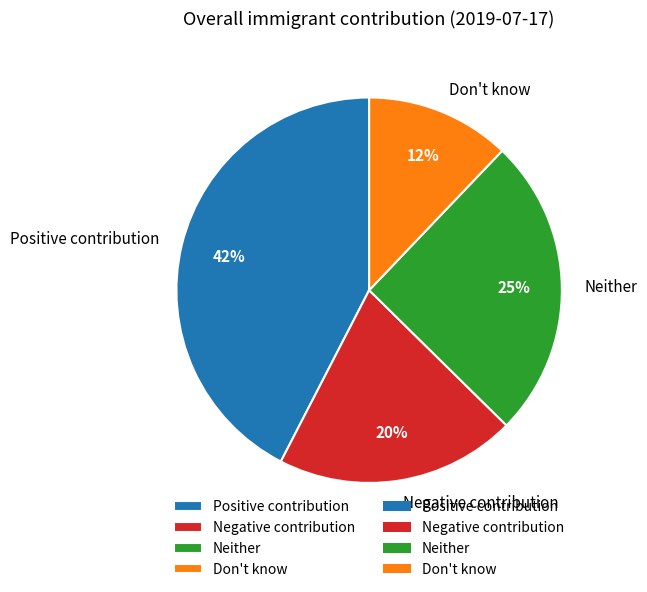

Do Don't know and Neither together represent more than half of the pie?

No